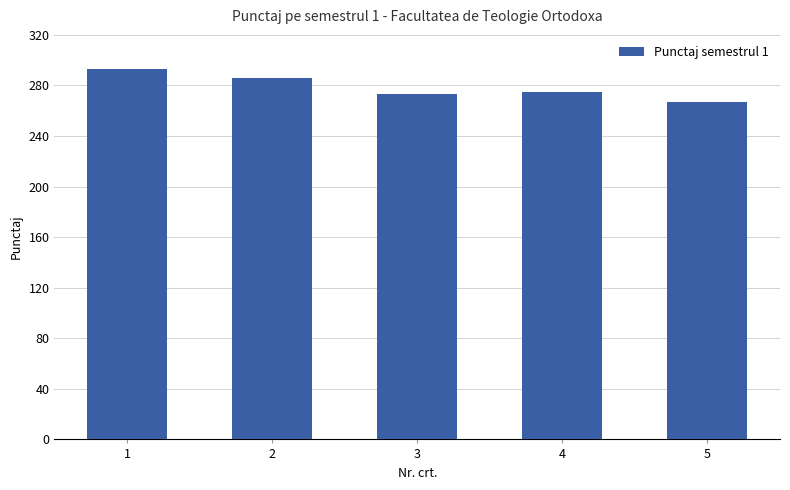

The chart shows a value of 101 at 2. True or false?

False